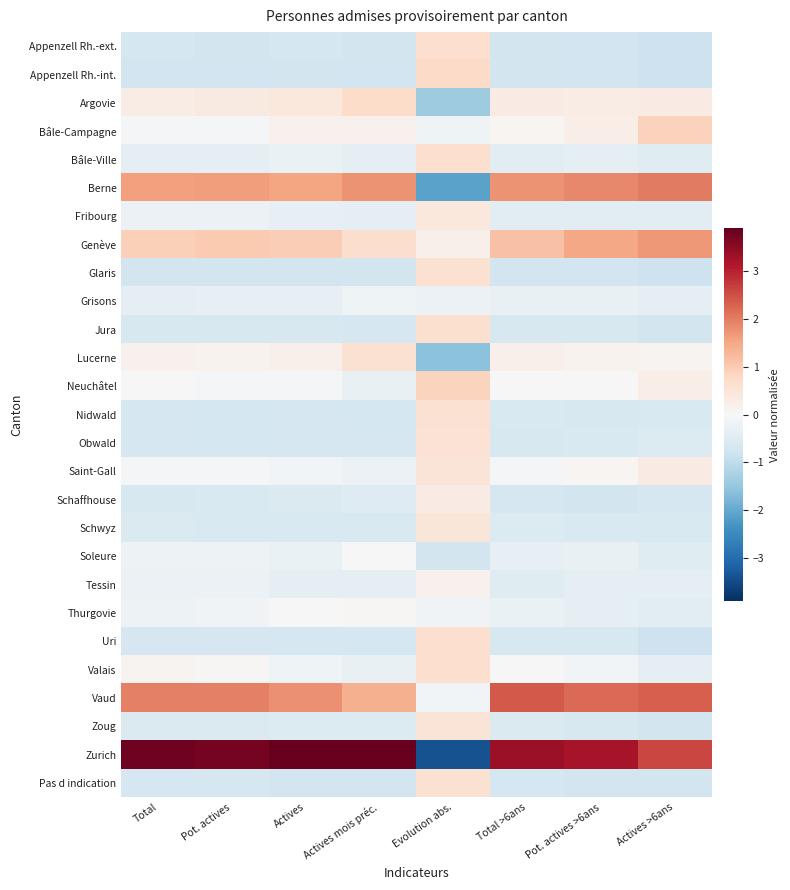

Which series has the largest range (max minus min)?

Zurich